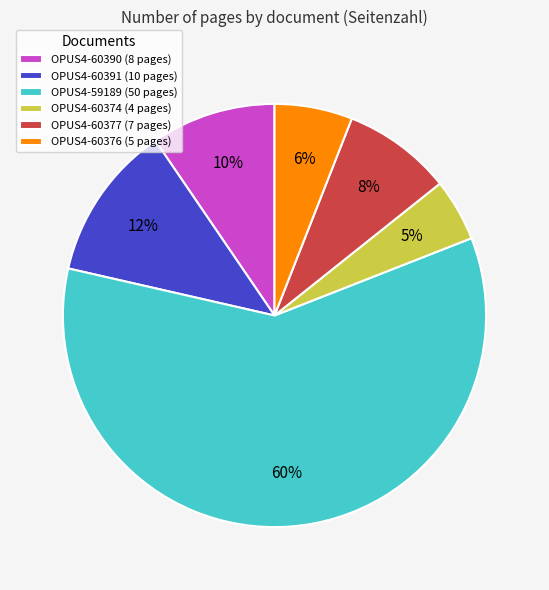

To the nearest percent, what is the difference between the OPUS4-60390 (8 pages) and OPUS4-60374 (4 pages) slice percentages?

5%